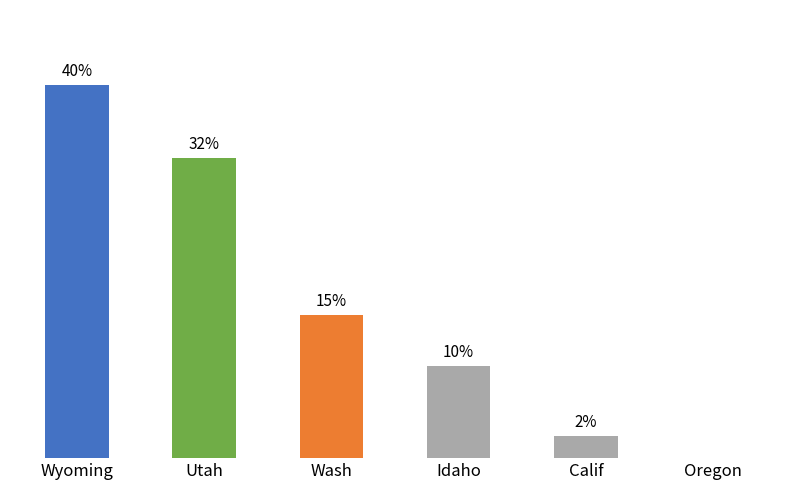

Which category has the lowest value across all series?

Oregon